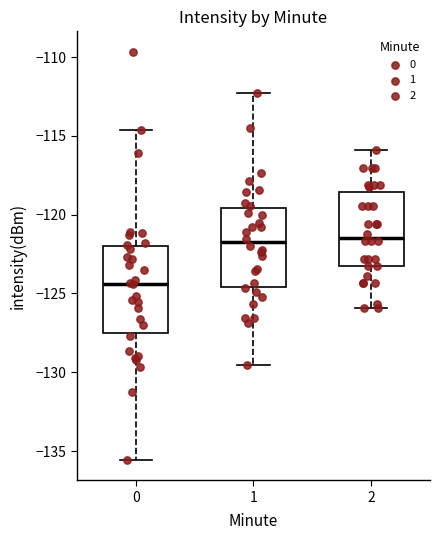

Reading left to right, transcribe this box plot: for each box, give where its median line is, the range the box spans, and where its two whiskers end, as read against the y-axis. The values are not printed on the chart, so give them approximately, as read against the axis.

0: median -124.5, box -127.5 to -122.0, whiskers -135.5 to -114.5
1: median -122.0, box -124.5 to -119.5, whiskers -129.5 to -112.5
2: median -121.5, box -123.0 to -118.5, whiskers -126.0 to -116.0